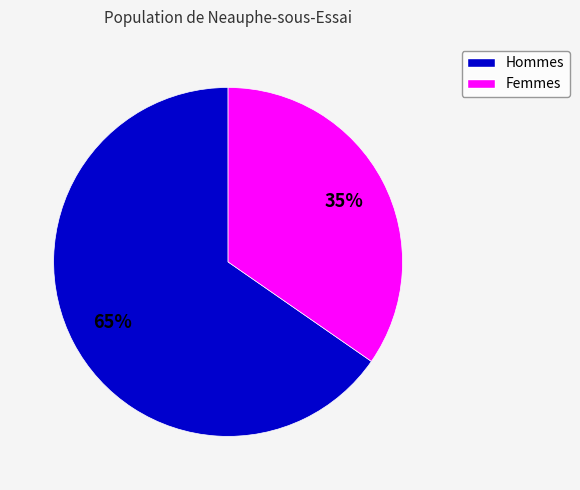

Does any single category account for the majority?

Yes